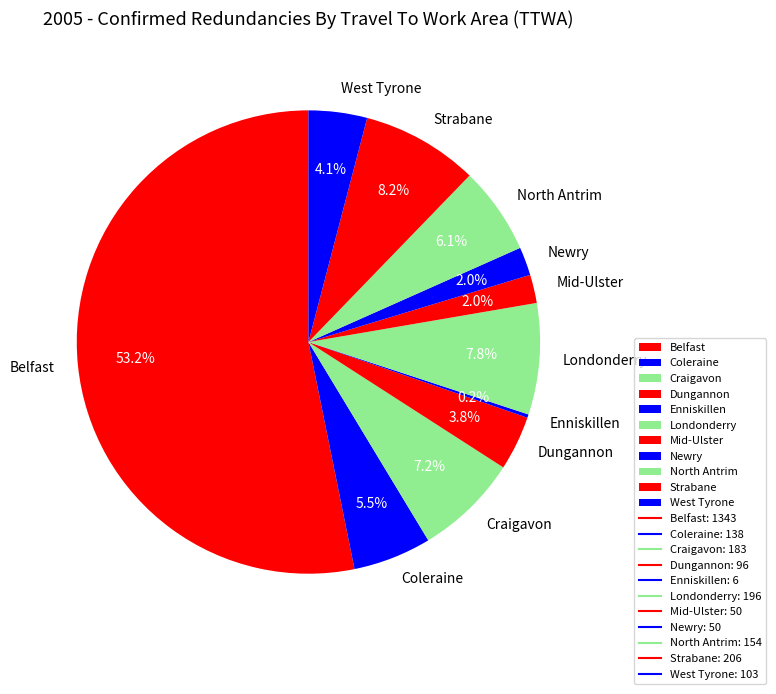

What is the majority slice?

Belfast